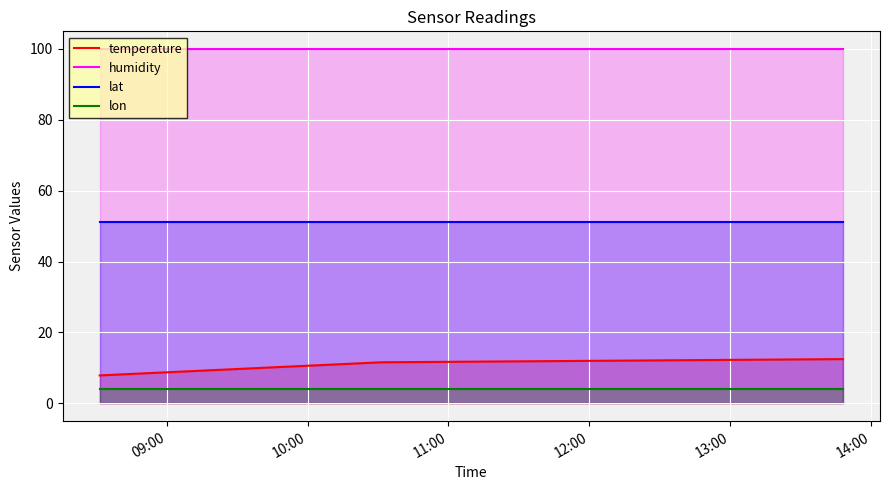

Which series has the largest total across all categories?

humidity